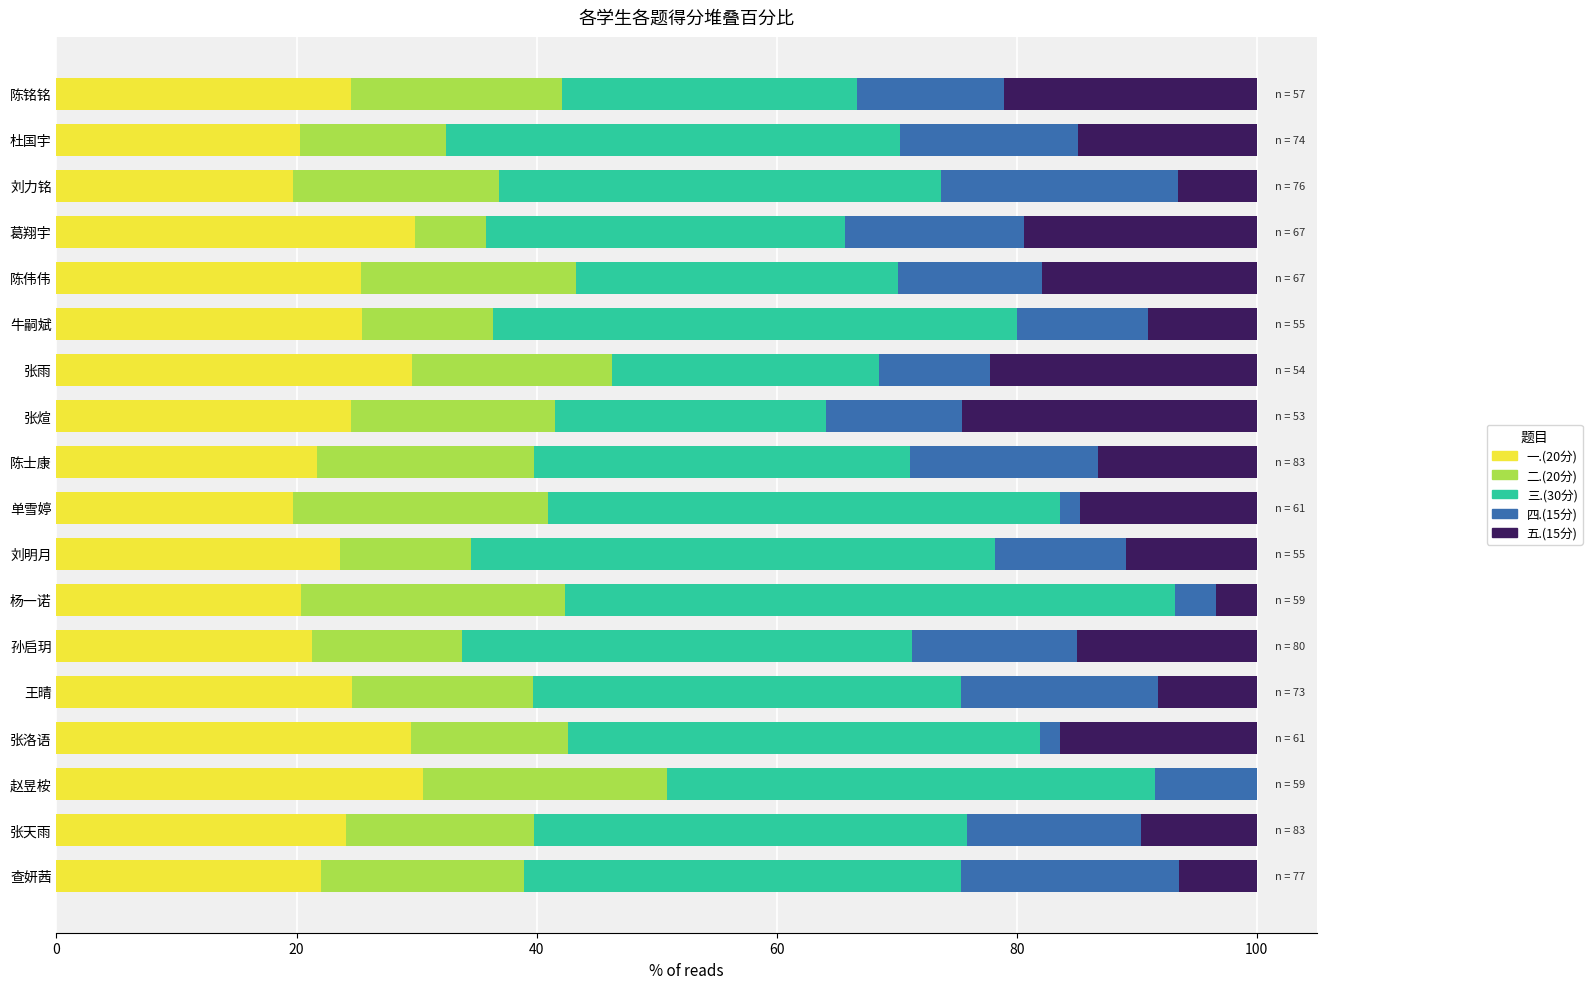

What is the sum of all 一.(20分) values?

436.8